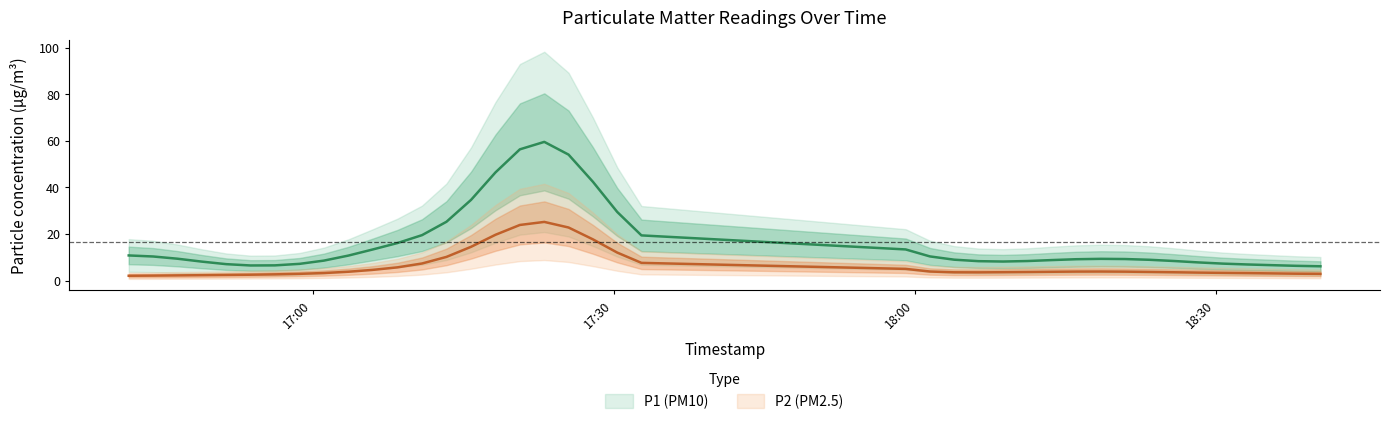

What is the value of the P2 point at the 8th from the left?

3.7